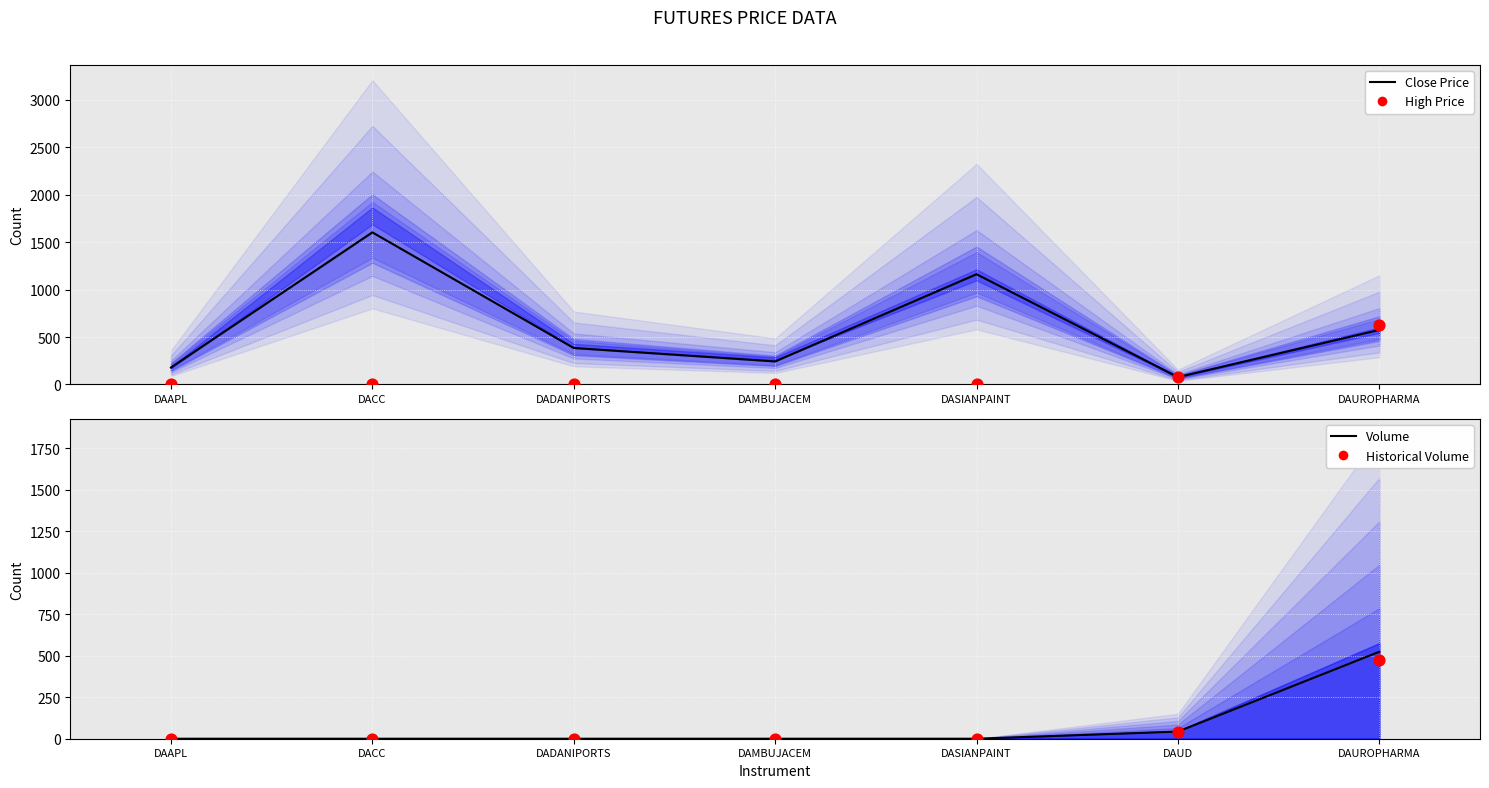

Which series contains the highest Y value?

Close Price